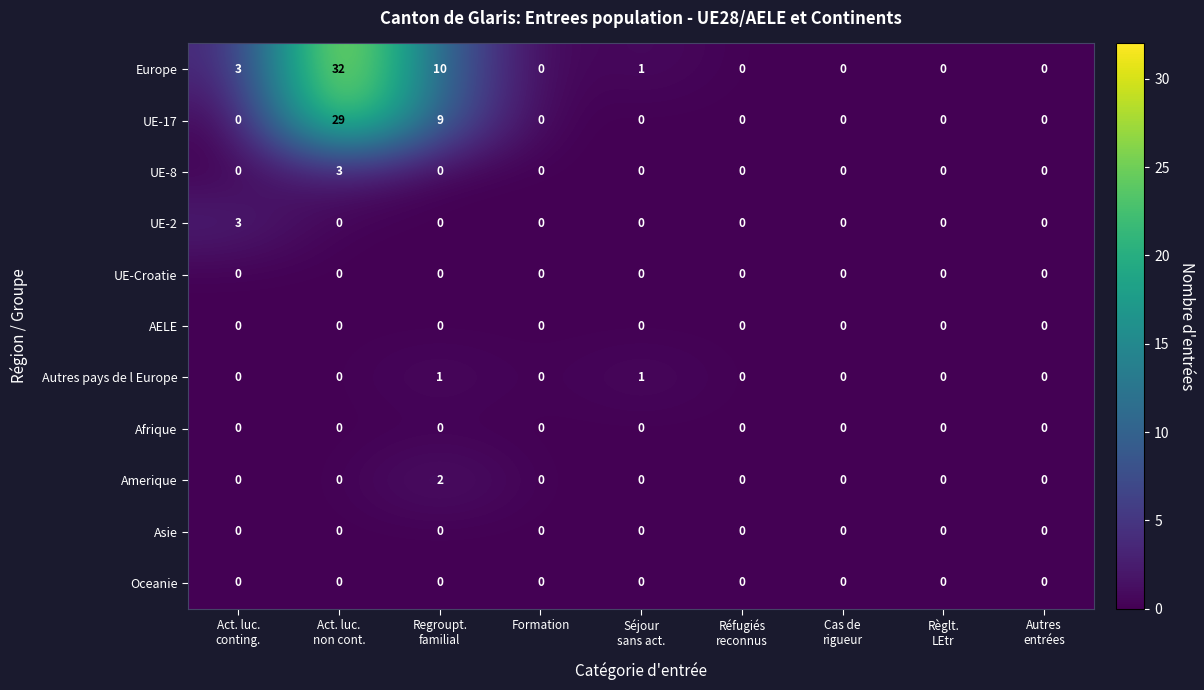

Which series changed the most between Regroupt.
familial and Règlt.
LEtr?

Europe